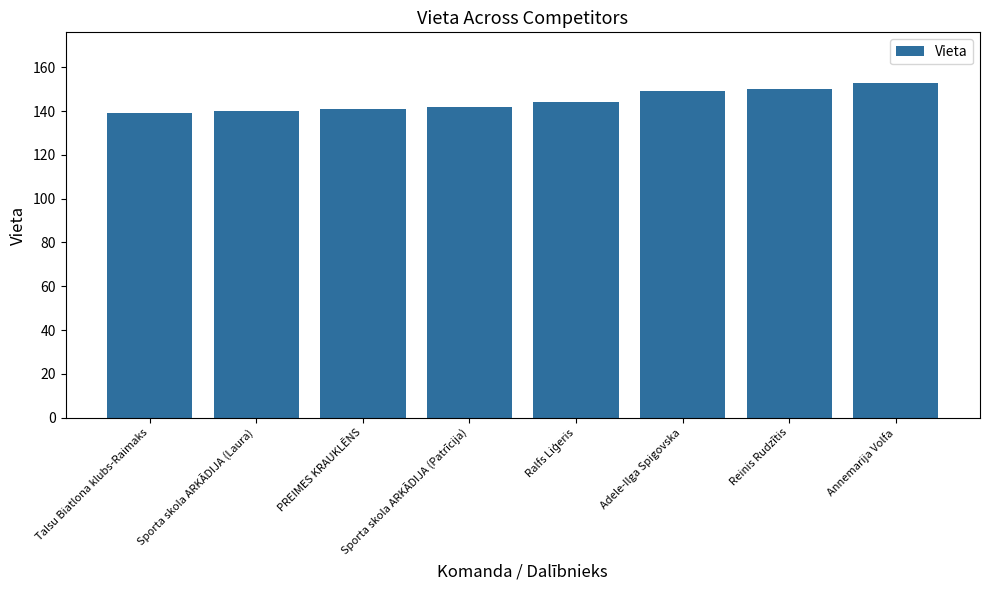

Is it true that the value at Sporta skola ARKĀDIJA (Laura) is 140?

True